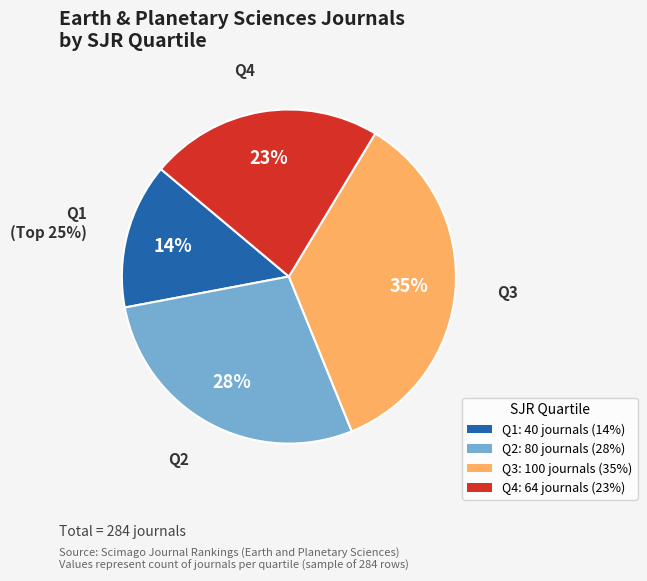

To the nearest percent, what percentage of the pie is Q2?

28%